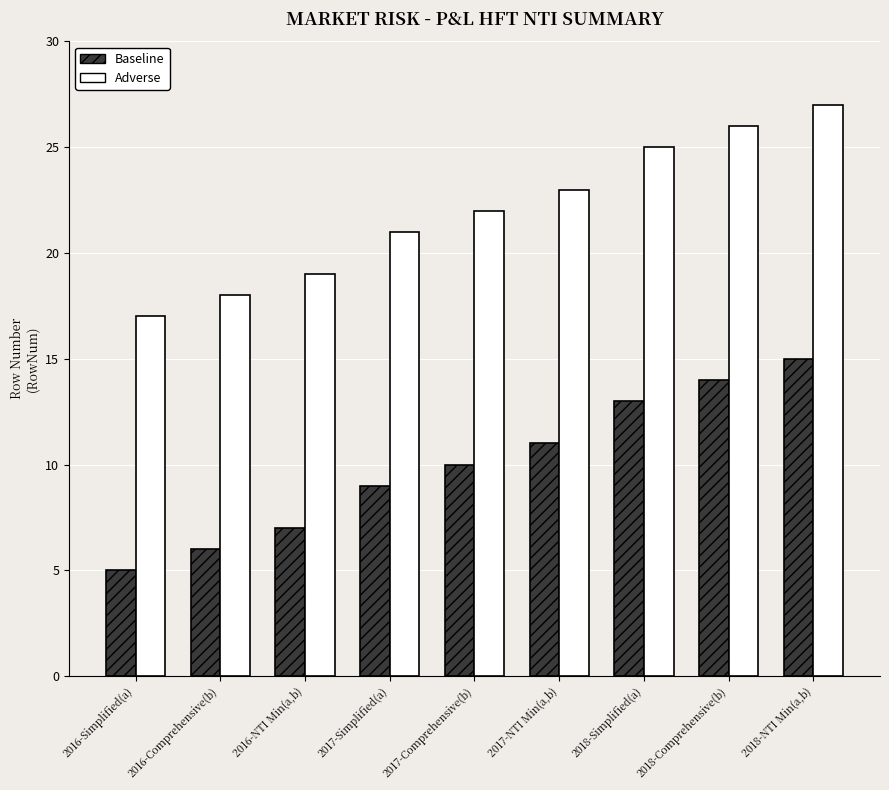

Rank the categories by Adverse value from lowest to highest.

2016-Simplified(a), 2016-Comprehensive(b), 2016-NTI Min(a,b), 2017-Simplified(a), 2017-Comprehensive(b), 2017-NTI Min(a,b), 2018-Simplified(a), 2018-Comprehensive(b), 2018-NTI Min(a,b)